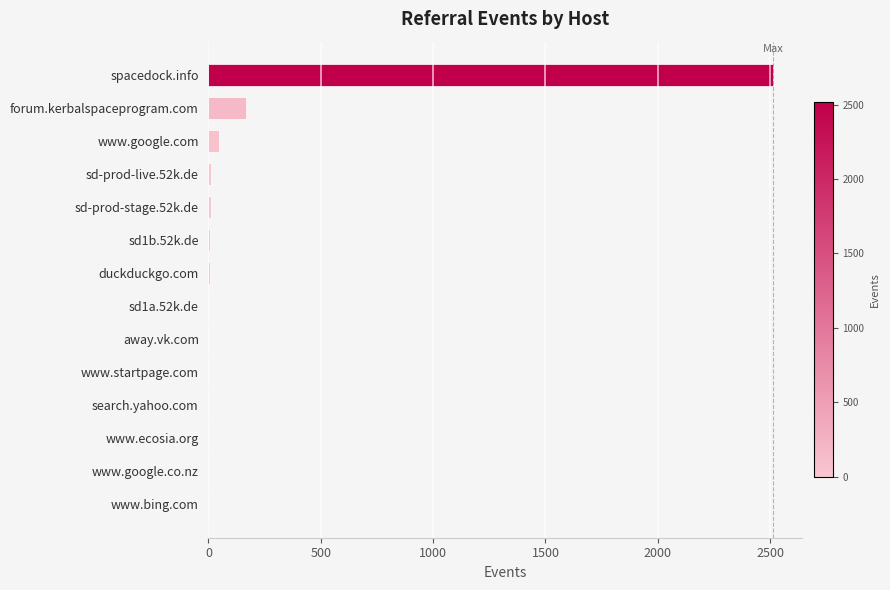

At which category does the chart reach its peak across all series?

spacedock.info